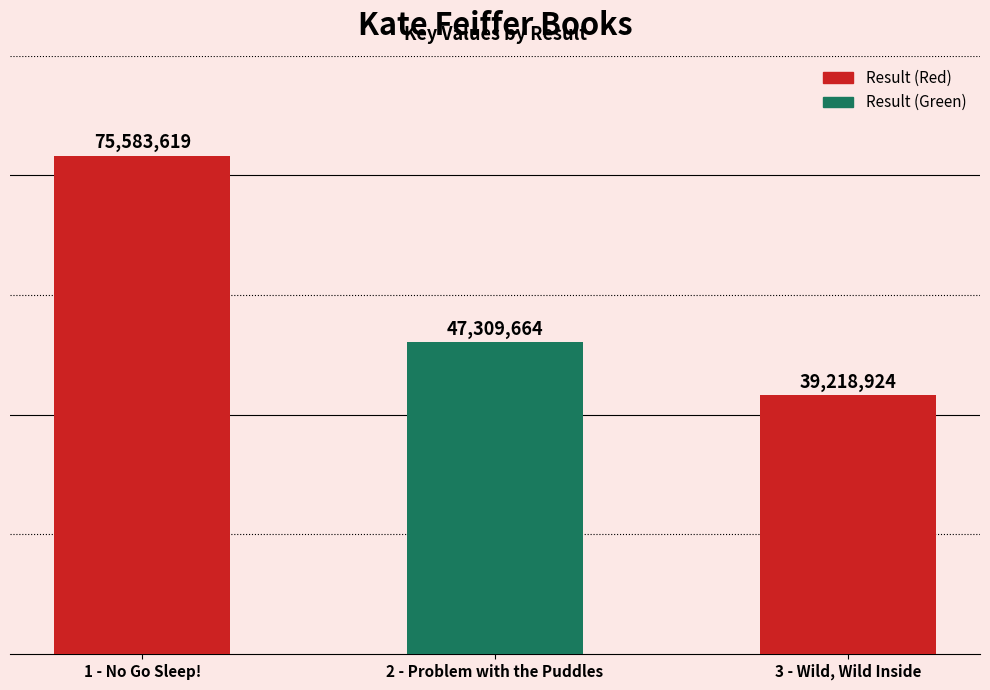

What is the greatest value displayed?

75583619